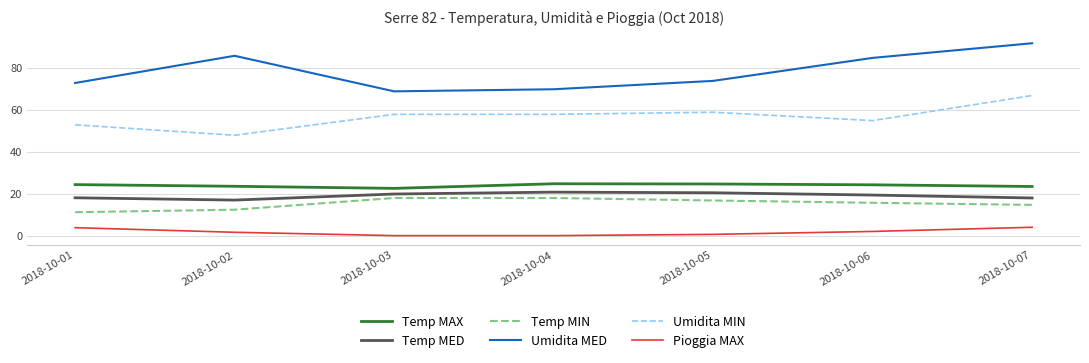

What is the total value across all series at 2018-10-02?

188.6